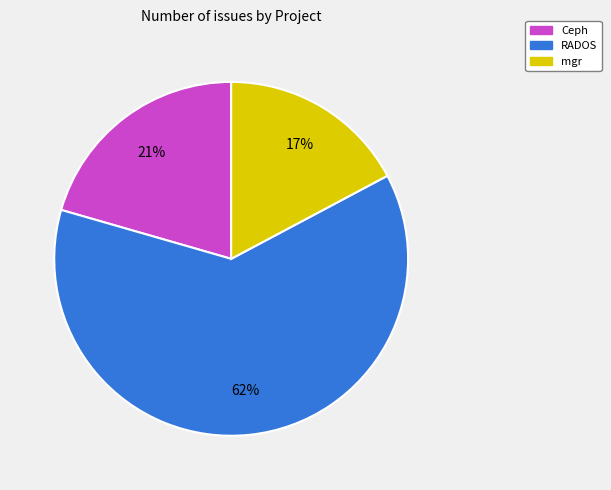

True or false: Ceph accounts for 21% of the total.

True